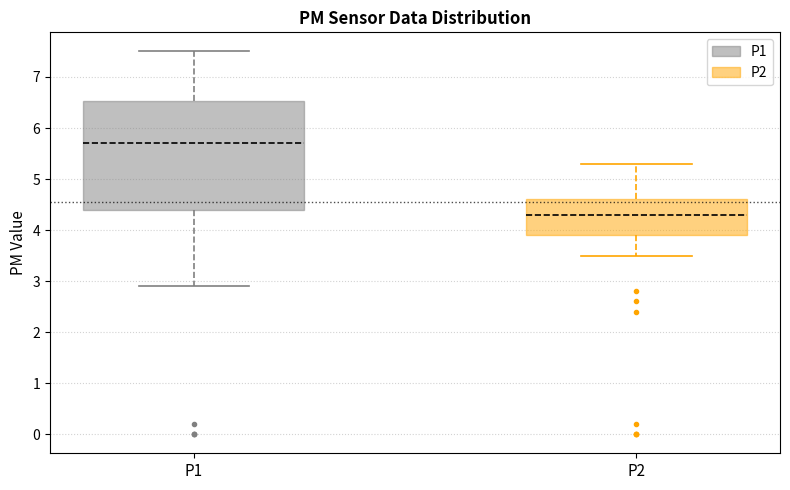

Reading left to right, read every box against the y-axis: the position of its median line, the range the box covers, and the ends of its whiskers. The values are not printed on the chart, so give them approximately, as read against the axis.

P1: median 5.7, box 4.4 to 6.5, whiskers 2.9 to 7.5
P2: median 4.3, box 3.9 to 4.6, whiskers 3.5 to 5.3